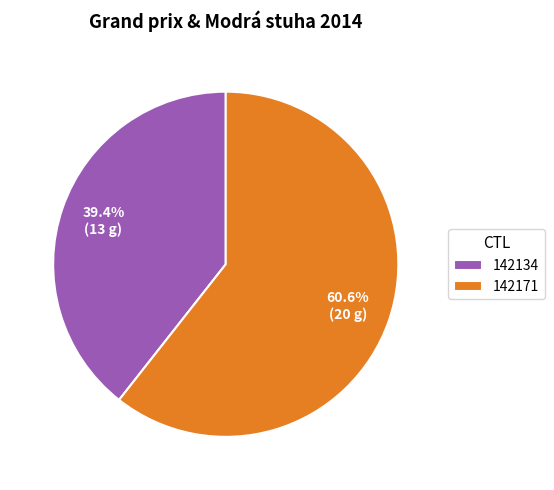

Which slice is the largest?

142171